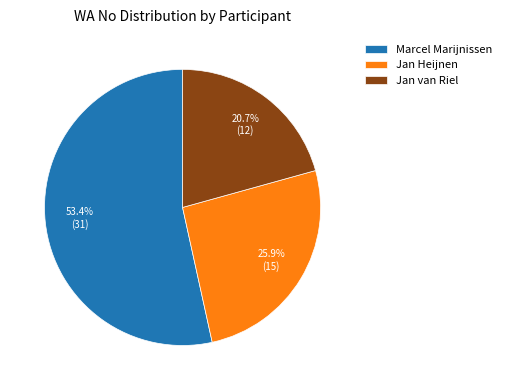

Between Marcel Marijnissen and Jan Heijnen, which is larger?

Marcel Marijnissen